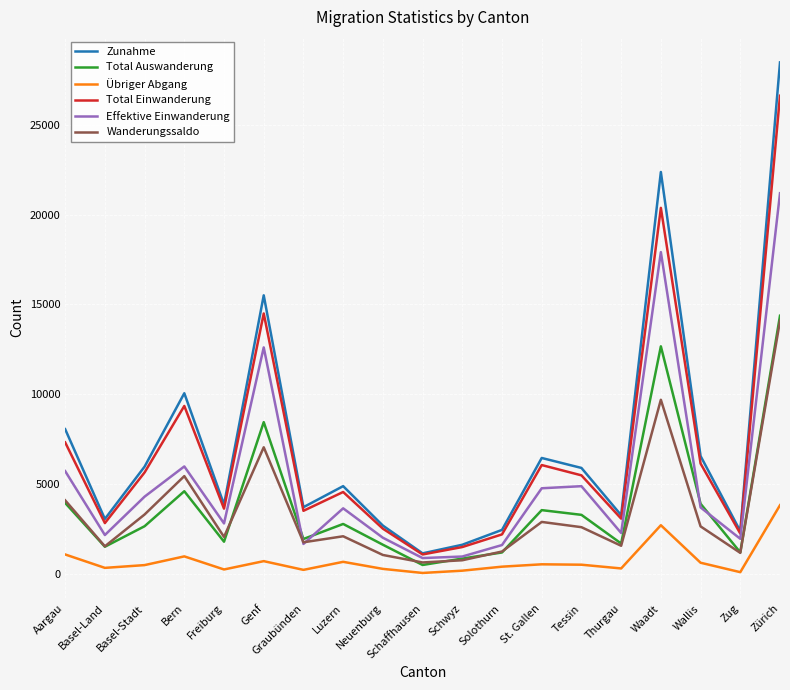

Which label corresponds to the largest value in the chart?

Zürich